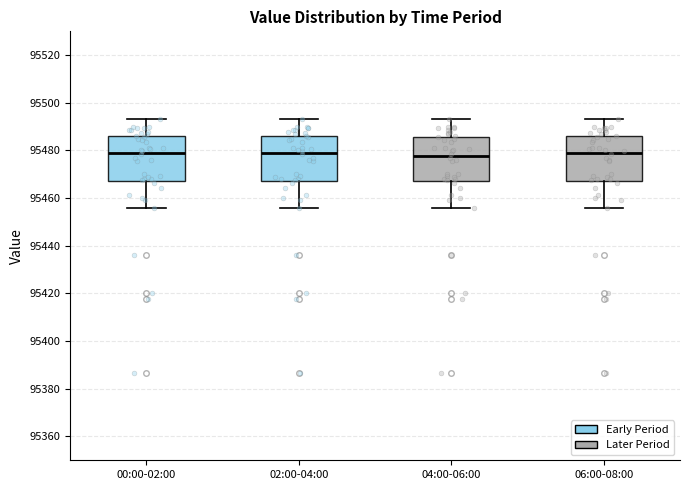

Where does the lower whisker of the box for 02:00-04:00 end on the y-axis? The values are not printed on the chart, so give them approximately, as read against the axis.

95456